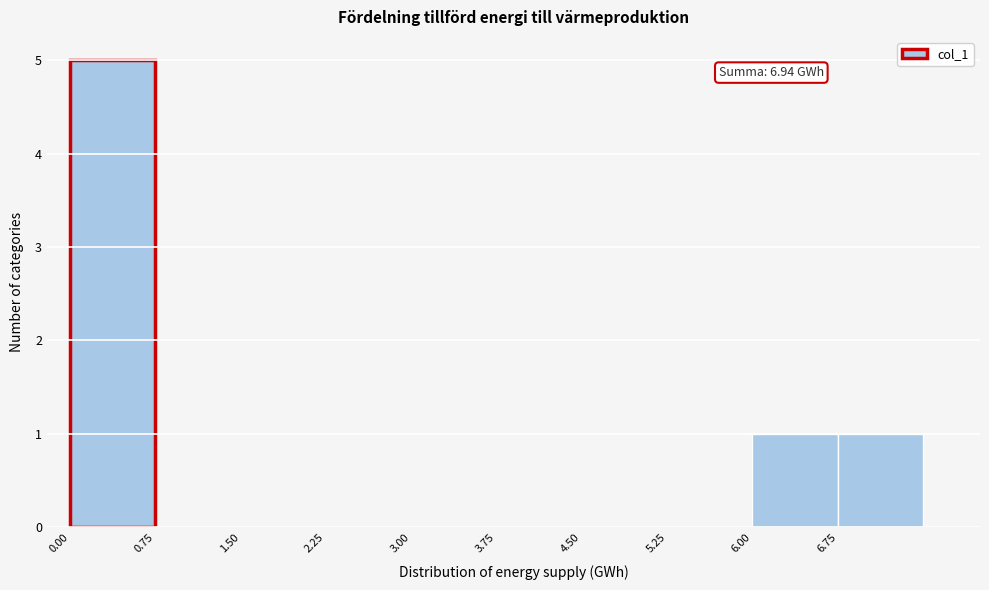

Which range on the x-axis has the tallest bar?

0.00 to 0.75